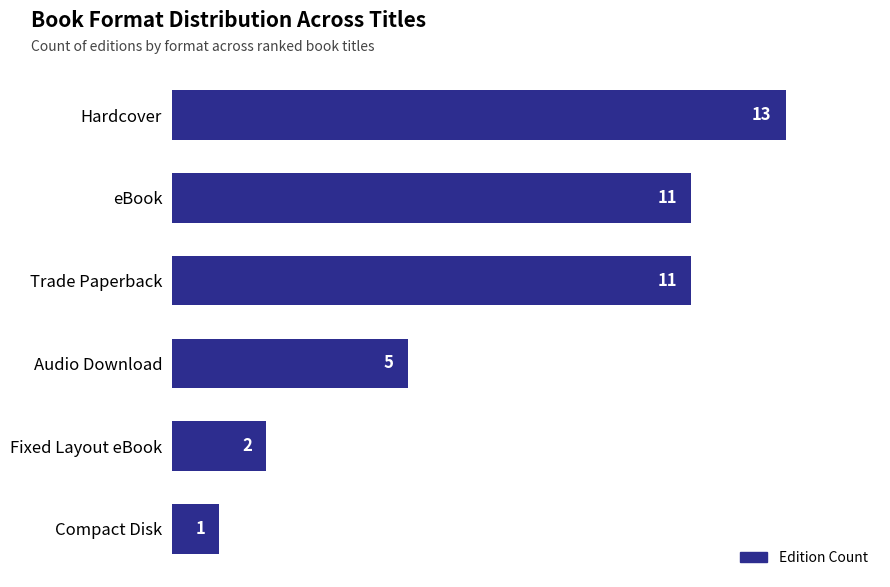

Where is the data nearest to the value 7?

Audio Download